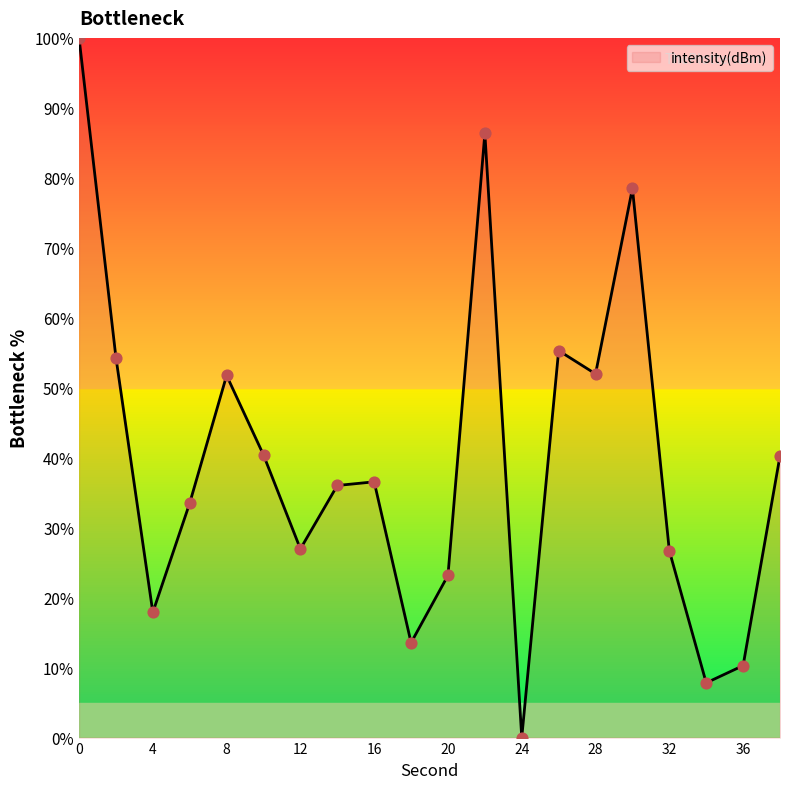

What is the difference between the maximum and minimum values?

100.0